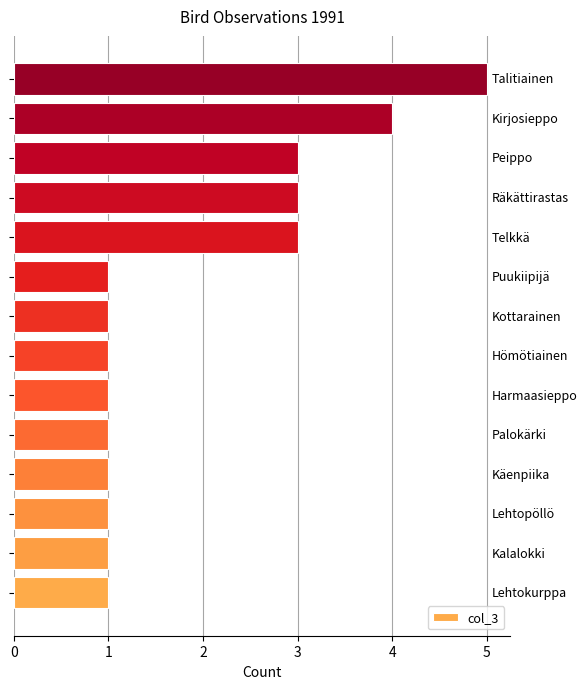

Reading bottom to top, what are all the values shown in this chart?

1	1	1	1	1	1	1	1	1	3	3	3	4	5